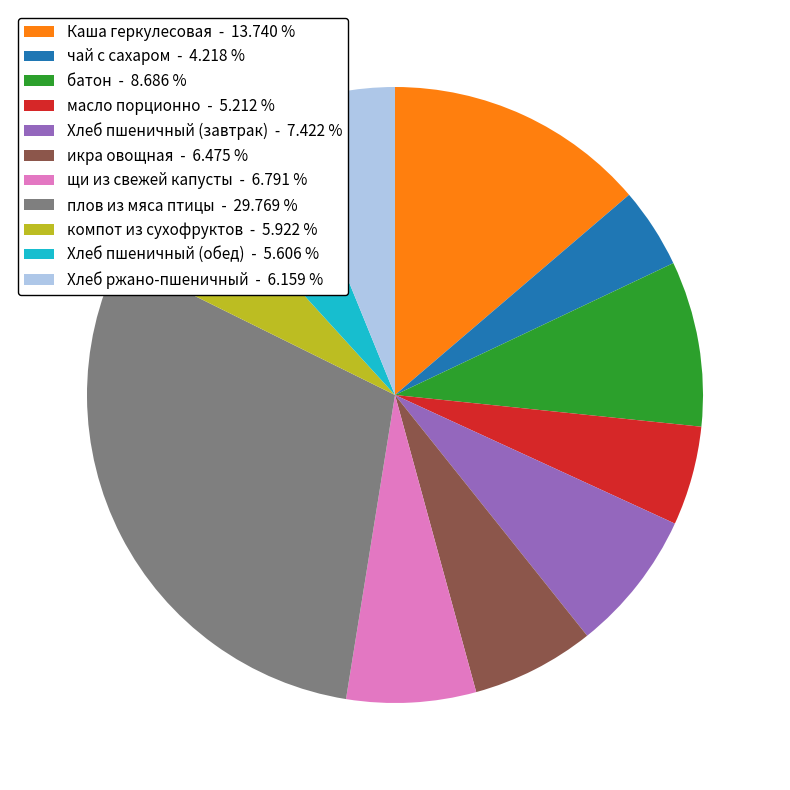

Is there any slice that represents more than half of the pie?

No